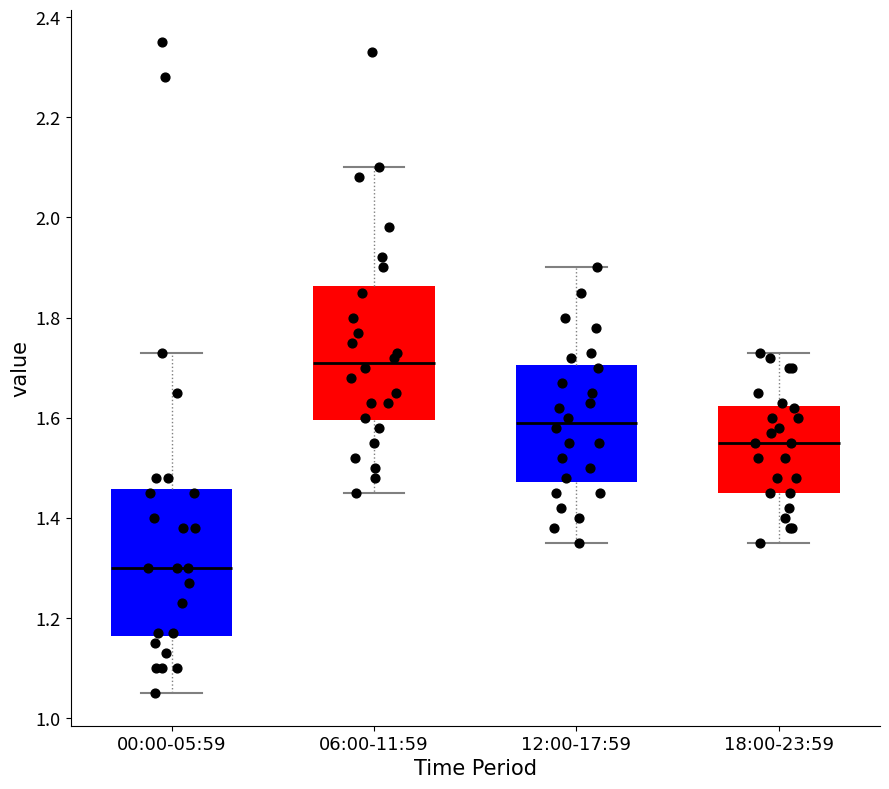

Where does the lower whisker of the box for 00:00-05:59 end on the y-axis? The values are not printed on the chart, so give them approximately, as read against the axis.

1.06